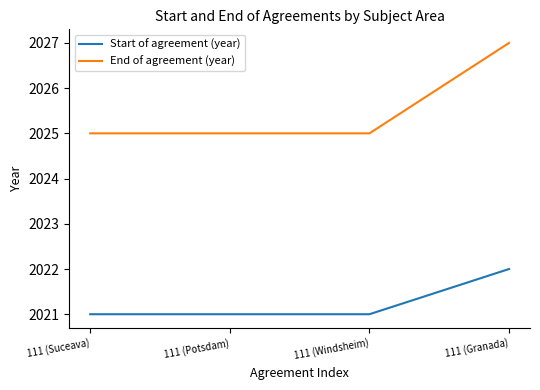

What position from the left is 111 (Granada)?

4